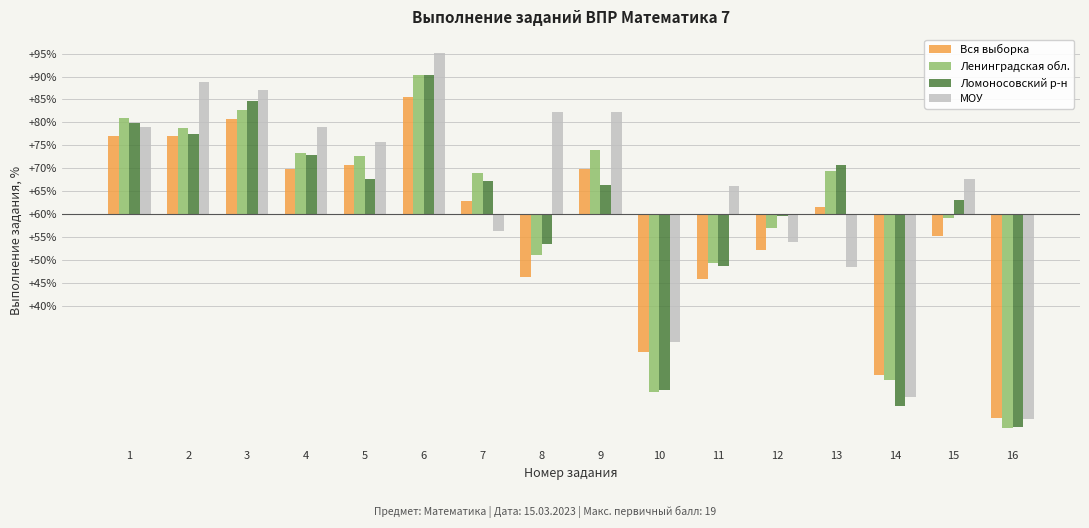

What is the approximate value of МОУ at 6?

35.2